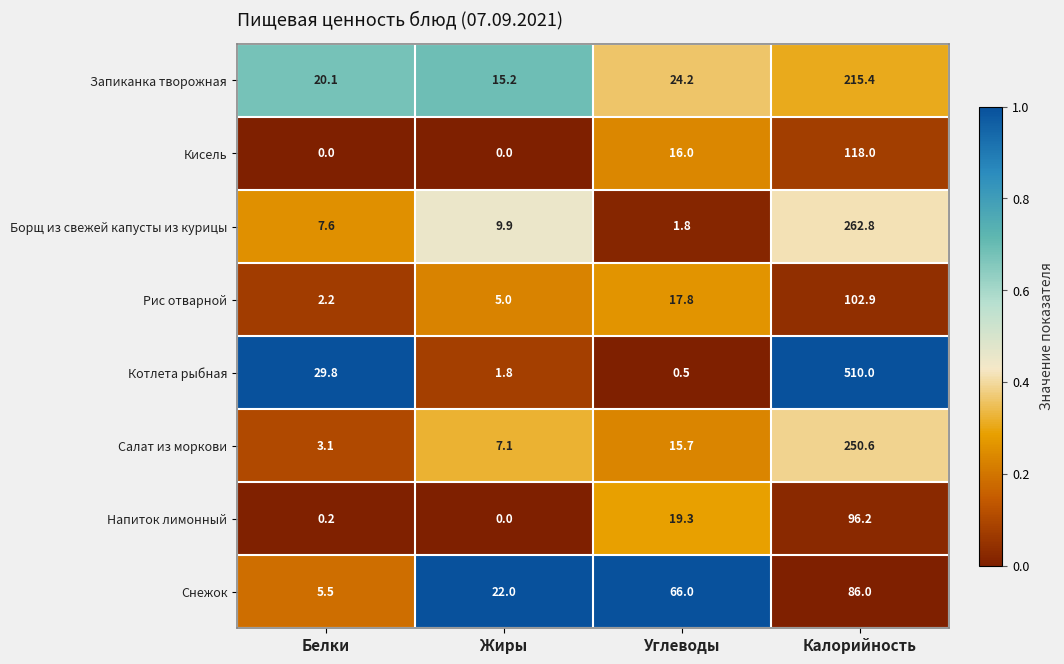

What is the difference between the maximum and minimum values in the Снежок series?

80.5